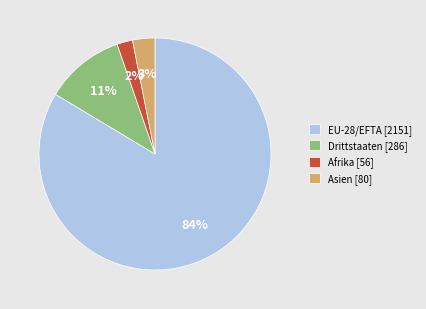

What is the smallest slice in the pie chart?

Afrika